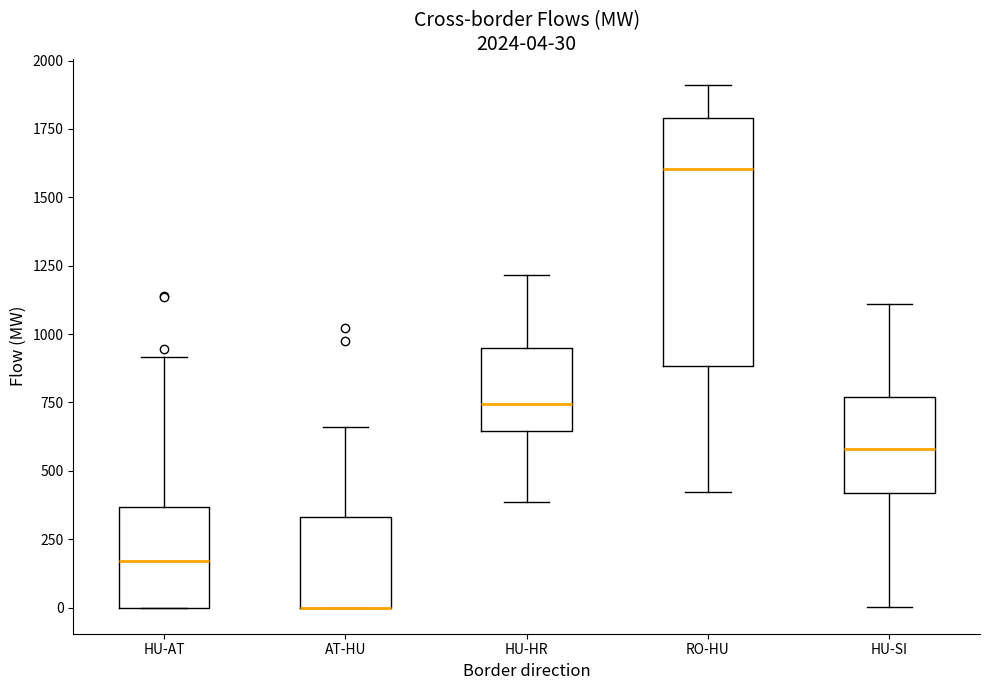

Comparing the boxes themselves (not the whiskers), which one is the tallest?

RO-HU